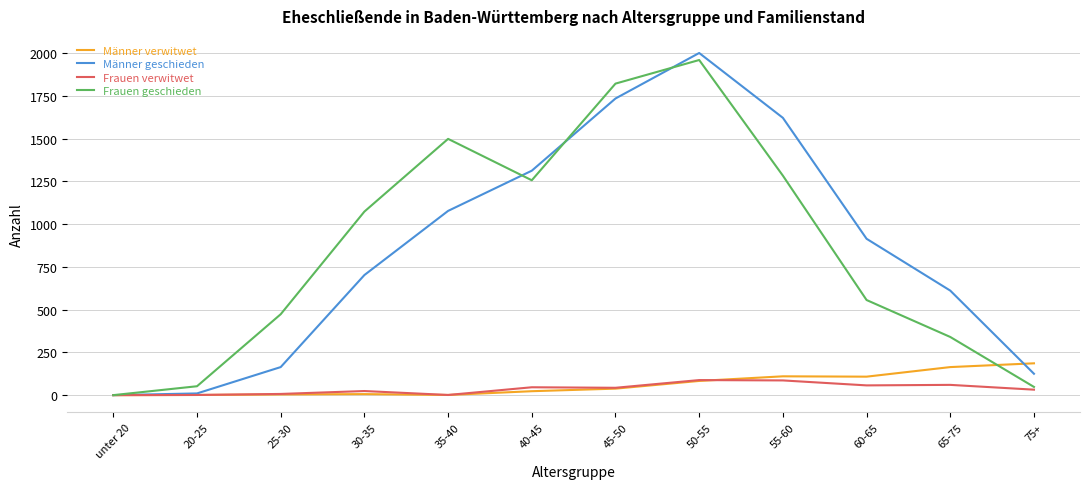

Is the value of Männer verwitwet at 75+ greater than the value of Frauen verwitwet at 60-65?

Yes